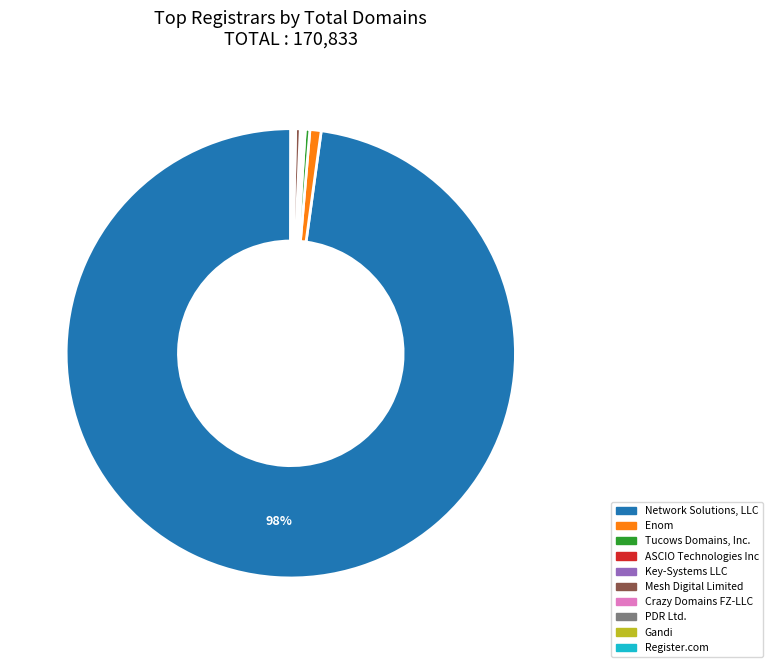

The Network Solutions, LLC slice represents 98% of the pie. True or false?

True